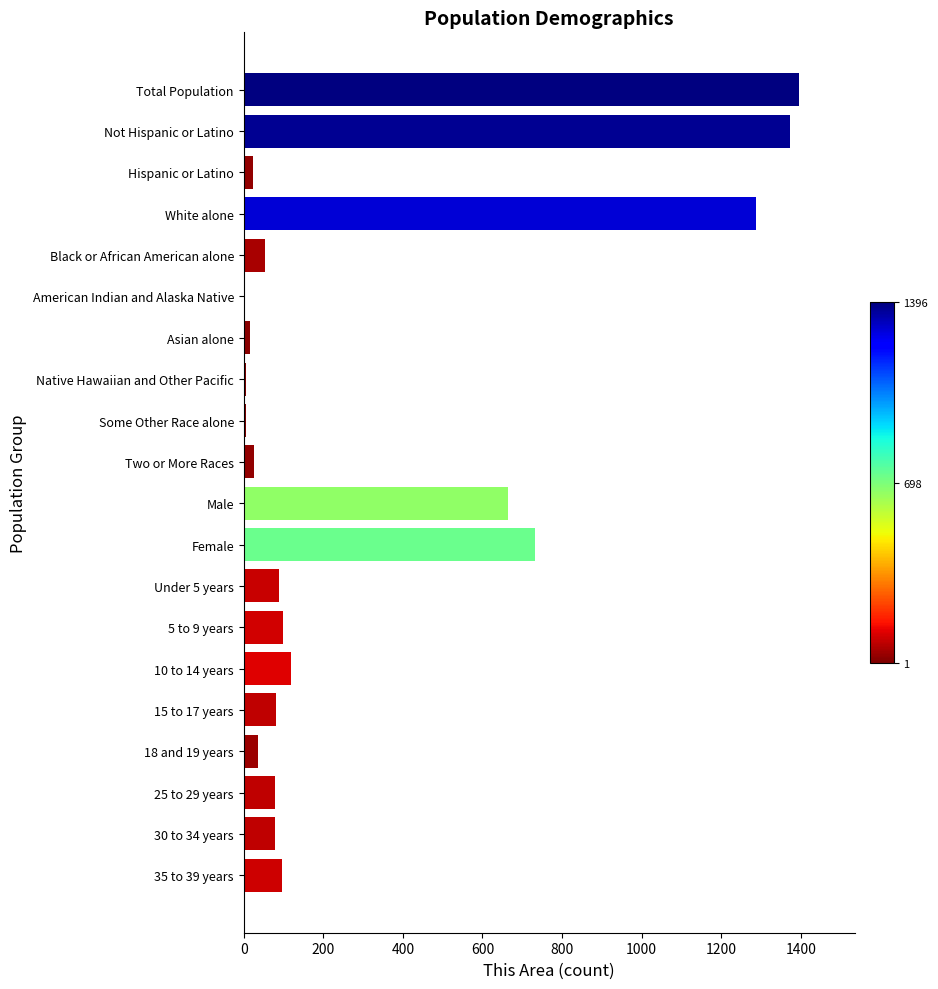

What is the maximum value shown in the chart?

1396